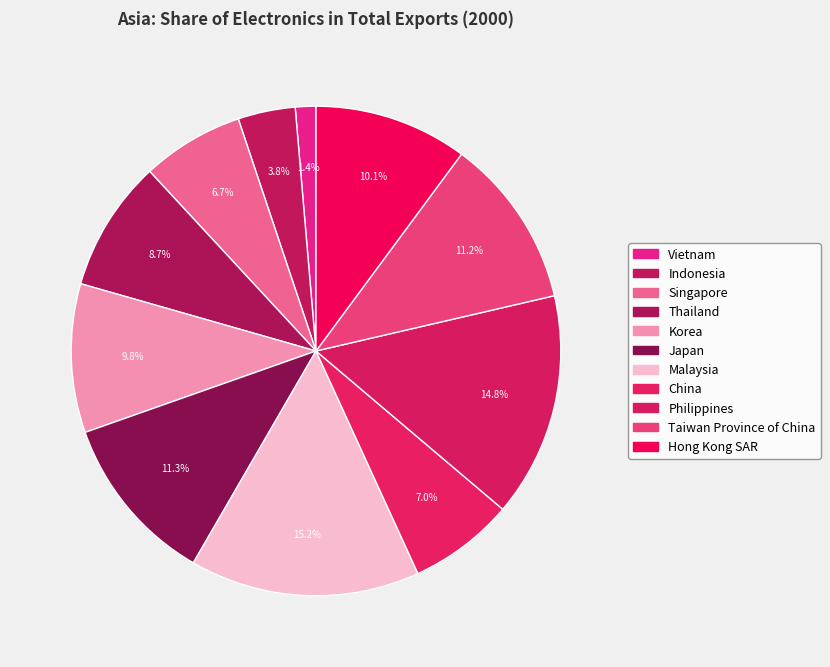

How many slices are in this pie chart?

11